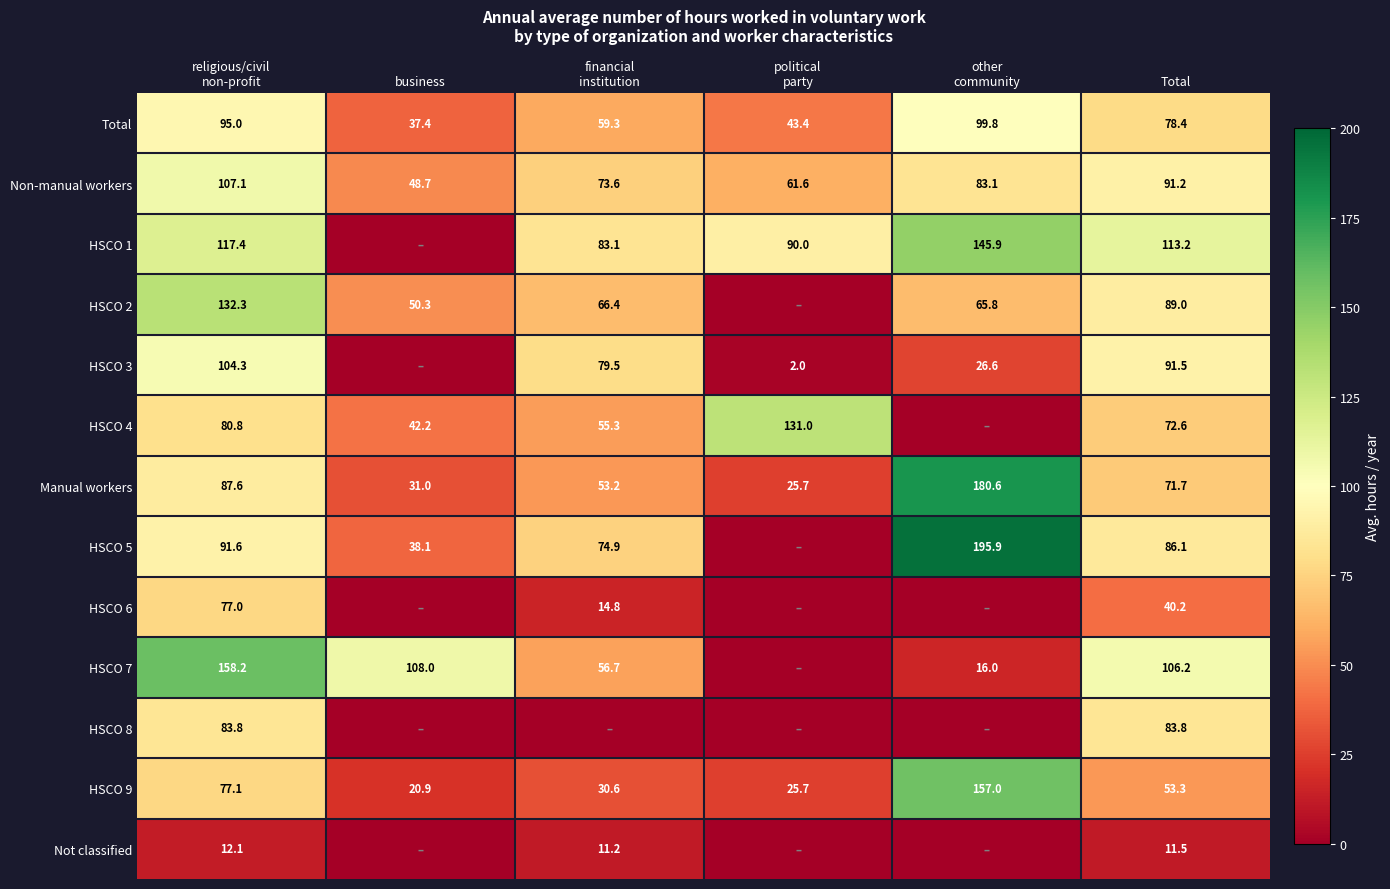

What is the difference between the maximum and minimum values in the Total series?

62.4